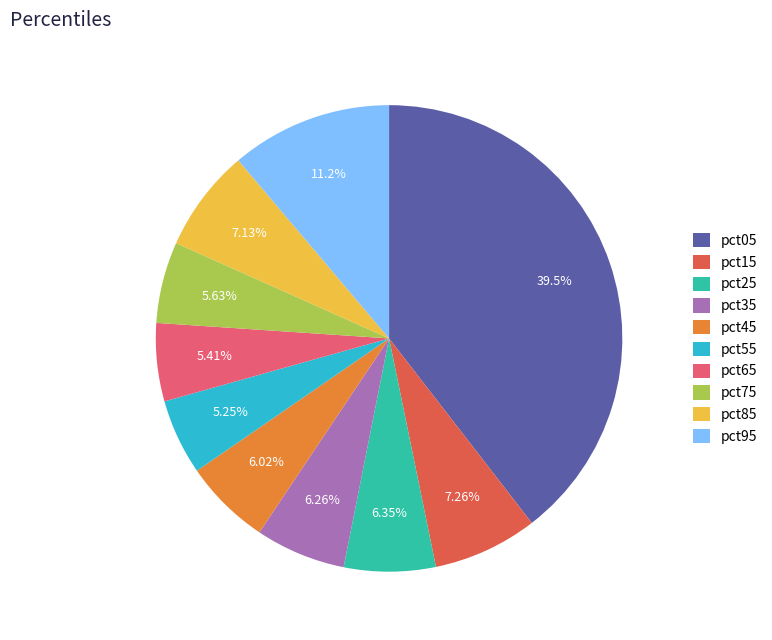

What percentage is NOT represented by pct95?

88.8%